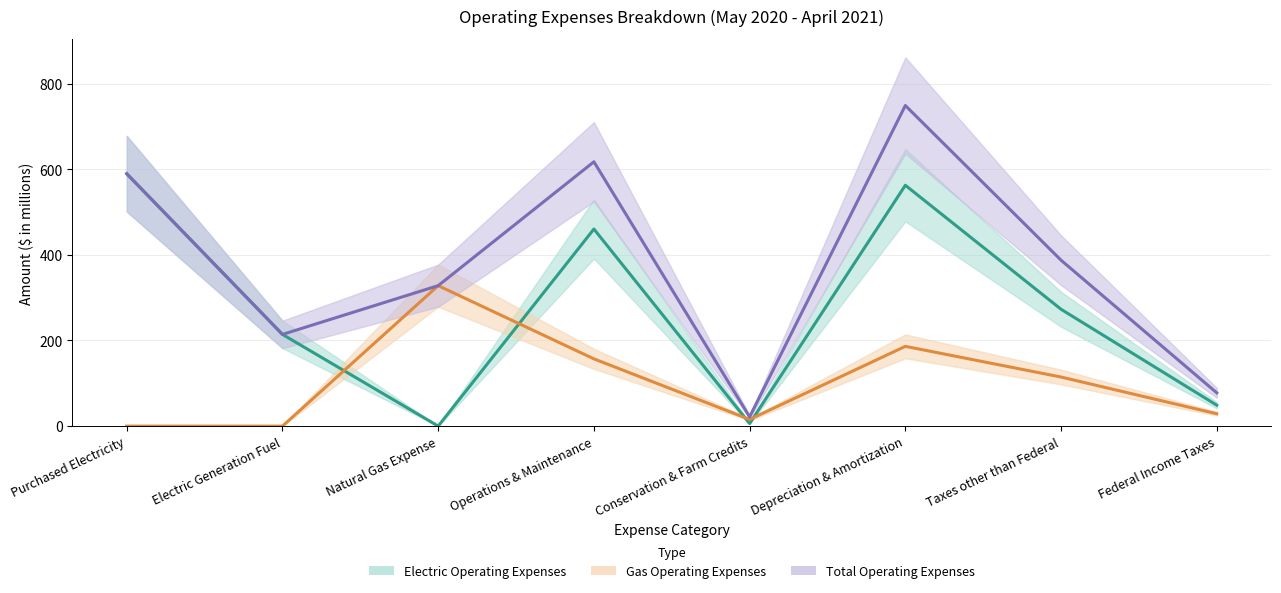

What is the label of the 8th point from the right?

Purchased Electricity